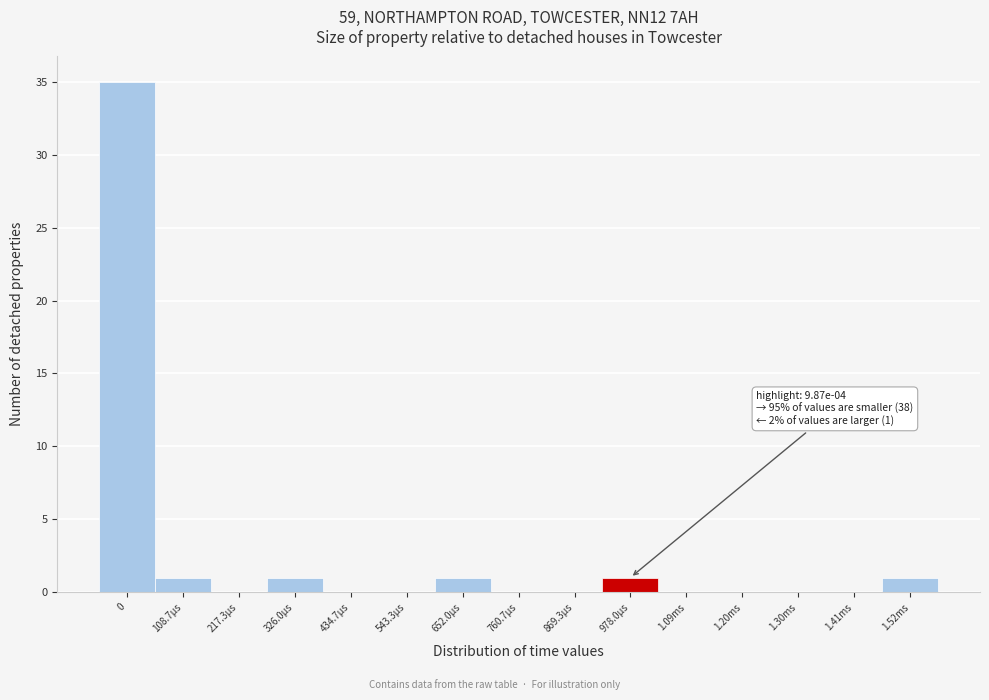

Reading left to right, list all the values displayed in this chart.

0=35	108.7µs=1	217.3µs=0	326.0µs=1	434.7µs=0	543.3µs=0	652.0µs=1	760.7µs=0	869.3µs=0	978.0µs=1	1.09ms=0	1.20ms=0	1.30ms=0	1.41ms=0	1.52ms=1